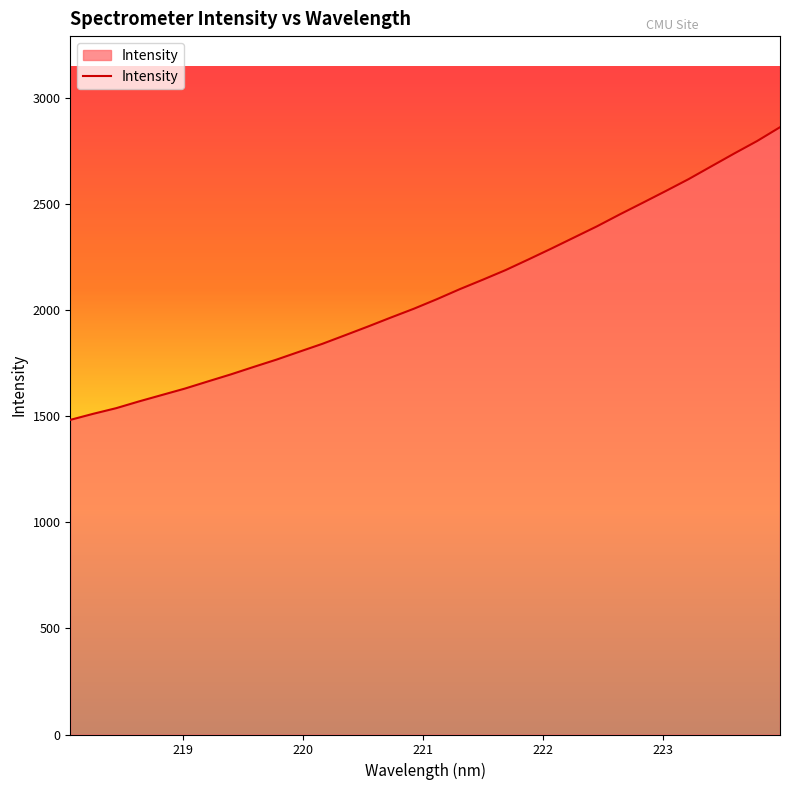

What is the maximum value shown in the chart?

2864.4